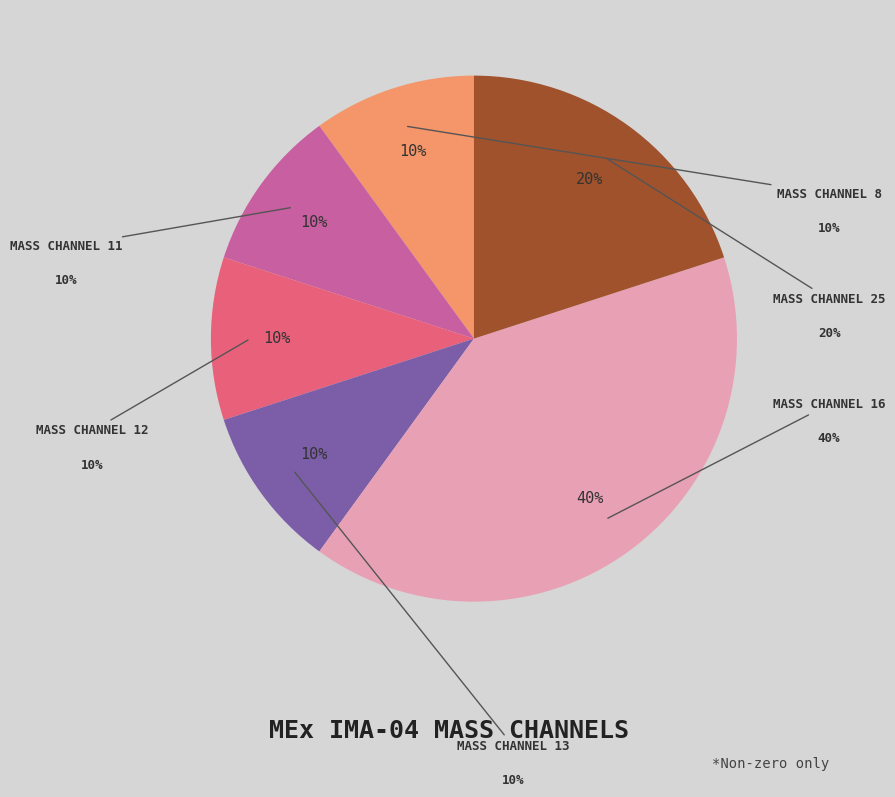

Is there a majority slice in this chart?

No